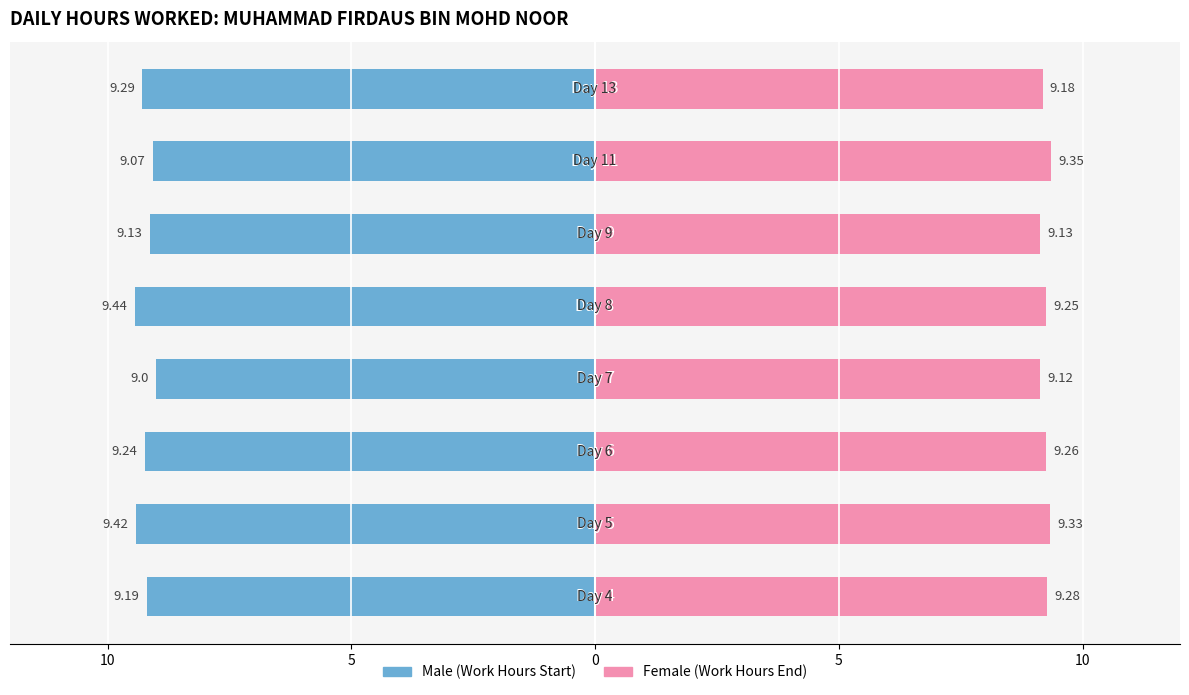

Reading right to left, extract all data points from this chart.

Male: -9.3	-9.1	-9.1	-9.4	-9.0	-9.2	-9.4	-9.2
Female: 9.2	9.3	9.1	9.2	9.1	9.3	9.3	9.3